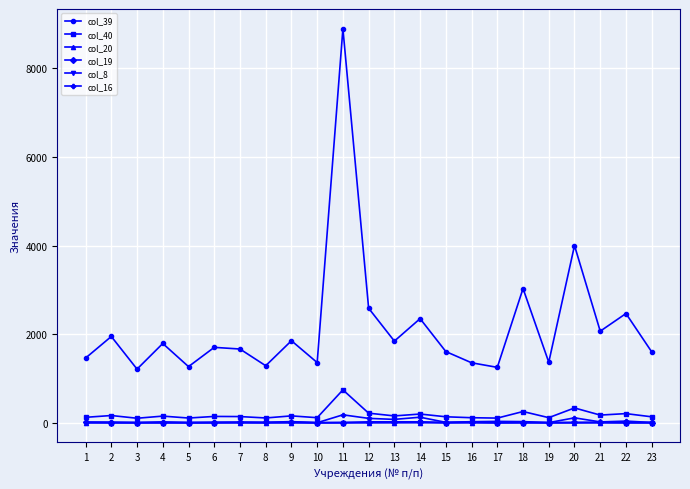

True or false: col_40 and col_39 intersect in this chart.

False